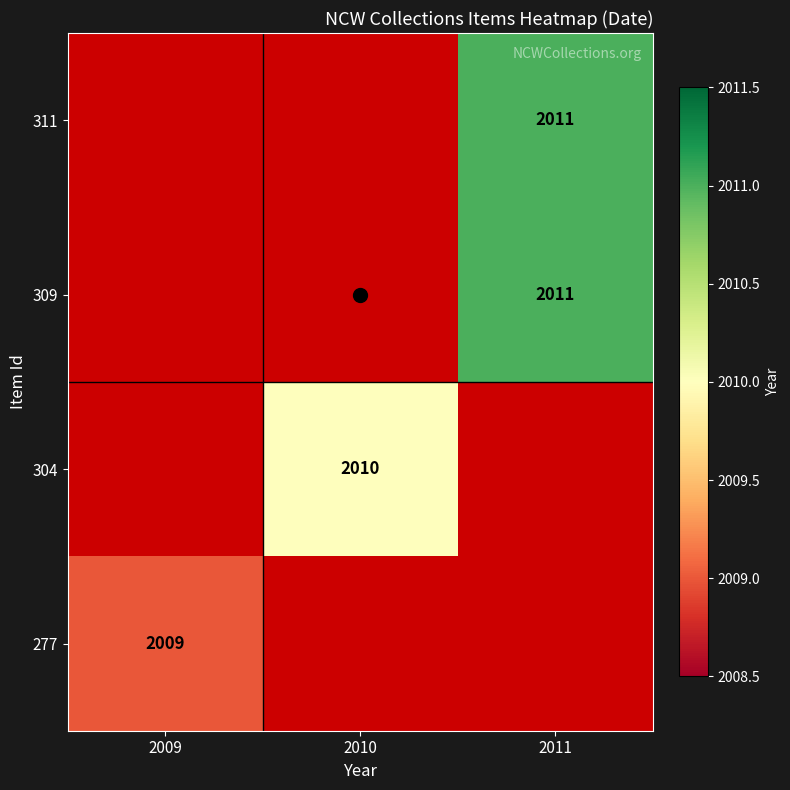

Which has a higher value, 2009 or 2010?

2010